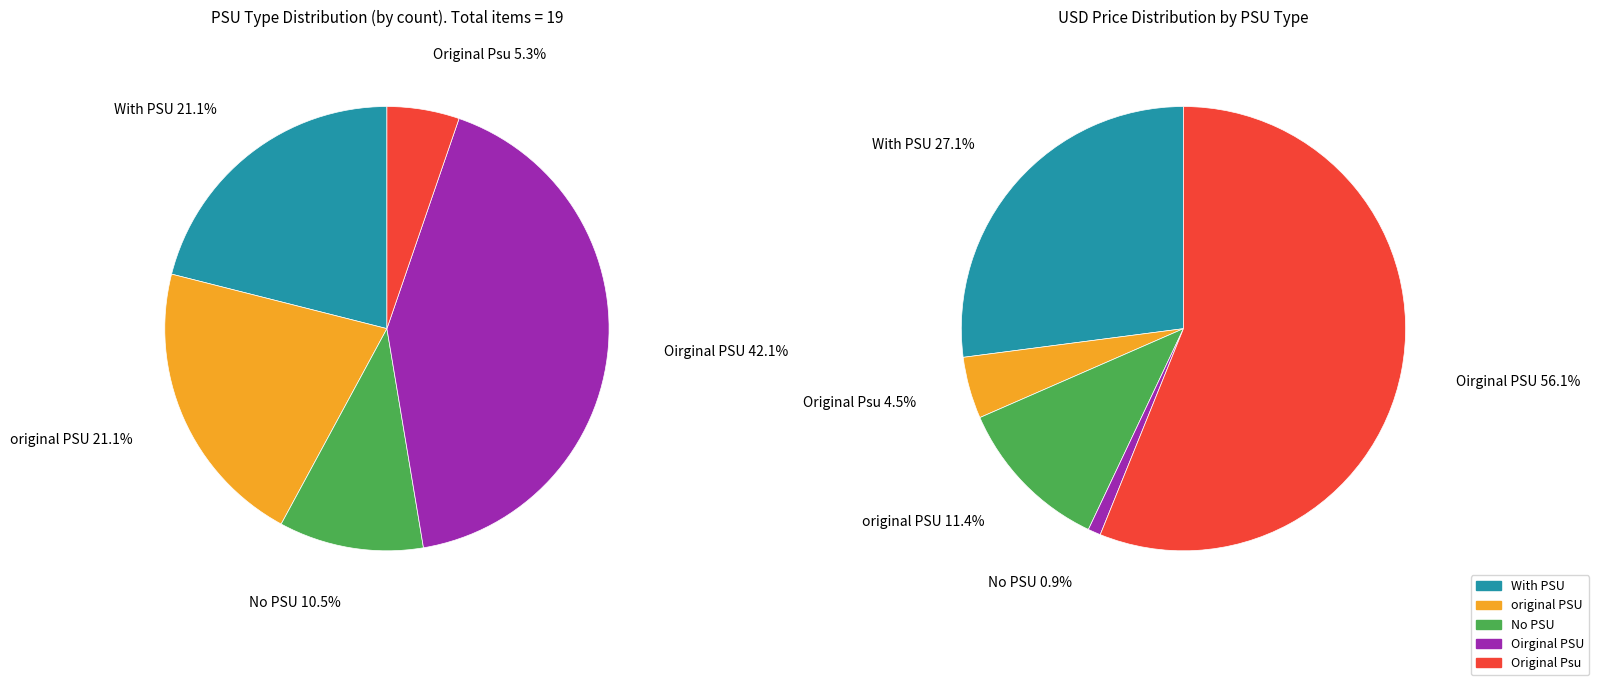

Rank the categories by value from highest to lowest.

Oirginal PSU, With PSU, original PSU, No PSU, Original Psu